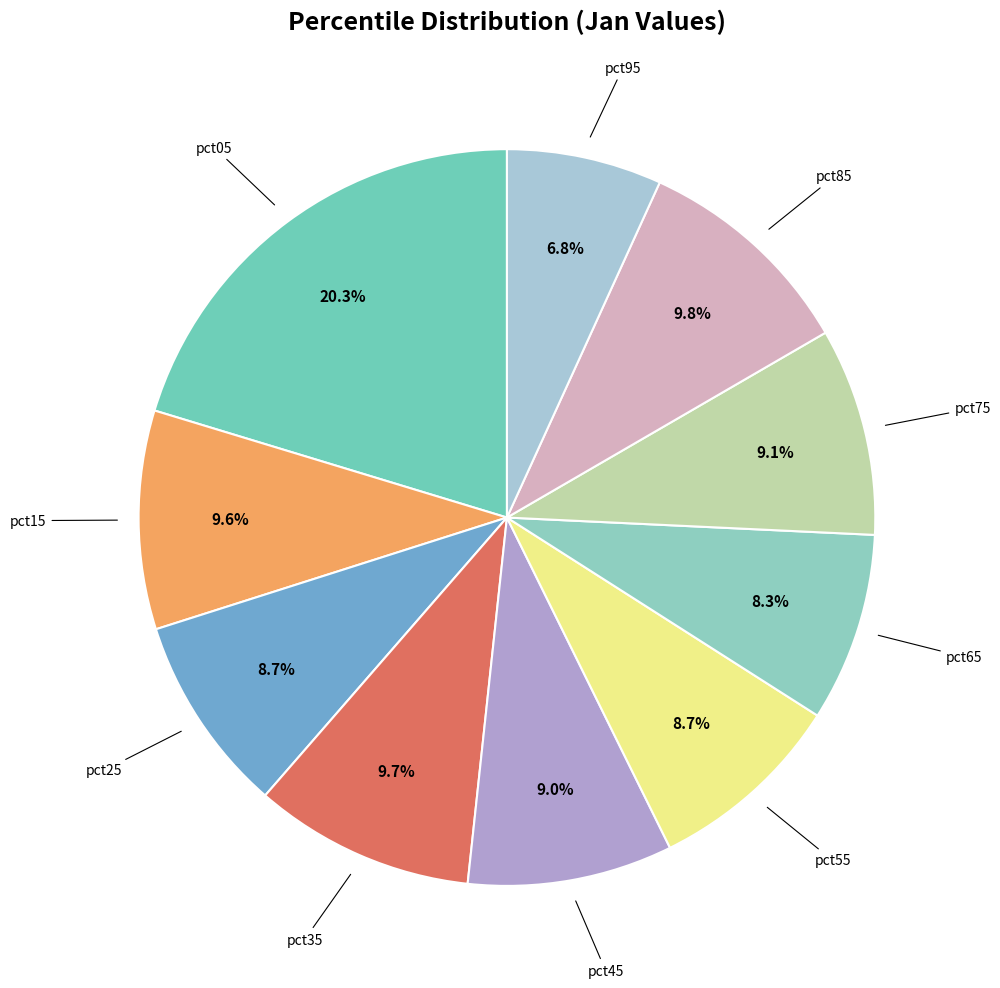

To the nearest percent, what is the difference between the largest and smallest slice percentages?

13%